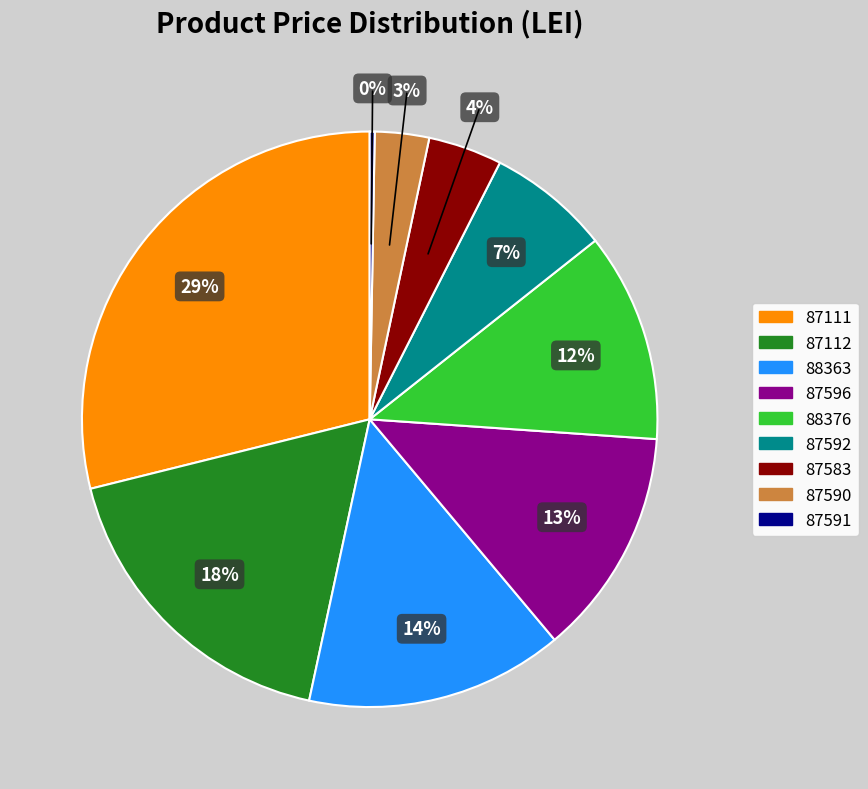

To the nearest percent, what is the difference between the 87112 and 88376 slice percentages?

6%